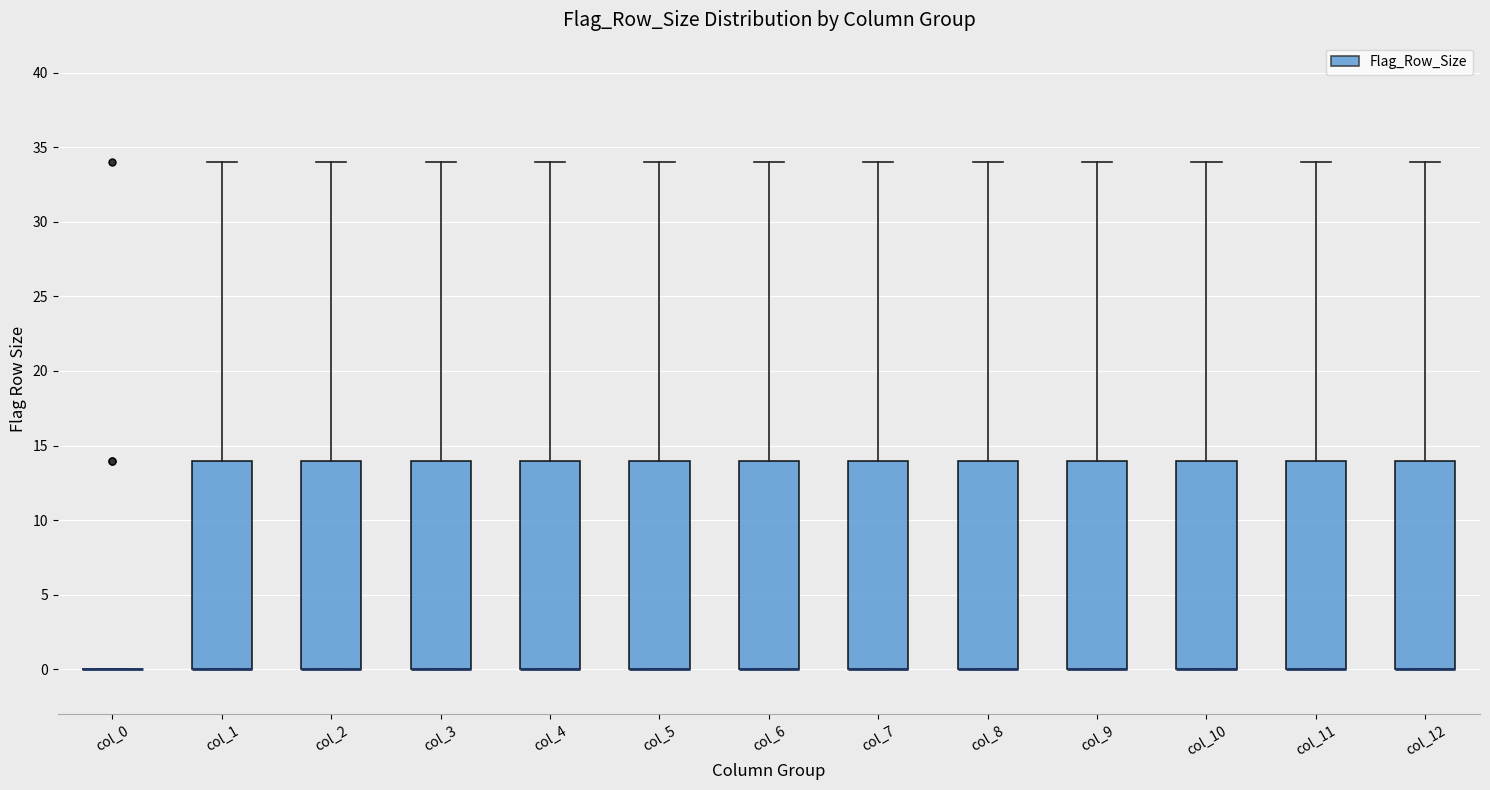

Reading left to right, transcribe this box plot: for each box, give where its median line is, the range the box spans, and where its two whiskers end, as read against the y-axis. The values are not printed on the chart, so give them approximately, as read against the axis.

col_0: box collapsed to a line at 0, whiskers 0 to 0
col_1: median 0 (drawn on the box's lower edge), box 0 to 14, whiskers 0 to 34
col_2: median 0 (drawn on the box's lower edge), box 0 to 14, whiskers 0 to 34
col_3: median 0 (drawn on the box's lower edge), box 0 to 14, whiskers 0 to 34
col_4: median 0 (drawn on the box's lower edge), box 0 to 14, whiskers 0 to 34
col_5: median 0 (drawn on the box's lower edge), box 0 to 14, whiskers 0 to 34
col_6: median 0 (drawn on the box's lower edge), box 0 to 14, whiskers 0 to 34
col_7: median 0 (drawn on the box's lower edge), box 0 to 14, whiskers 0 to 34
col_8: median 0 (drawn on the box's lower edge), box 0 to 14, whiskers 0 to 34
col_9: median 0 (drawn on the box's lower edge), box 0 to 14, whiskers 0 to 34
col_10: median 0 (drawn on the box's lower edge), box 0 to 14, whiskers 0 to 34
col_11: median 0 (drawn on the box's lower edge), box 0 to 14, whiskers 0 to 34
col_12: median 0 (drawn on the box's lower edge), box 0 to 14, whiskers 0 to 34